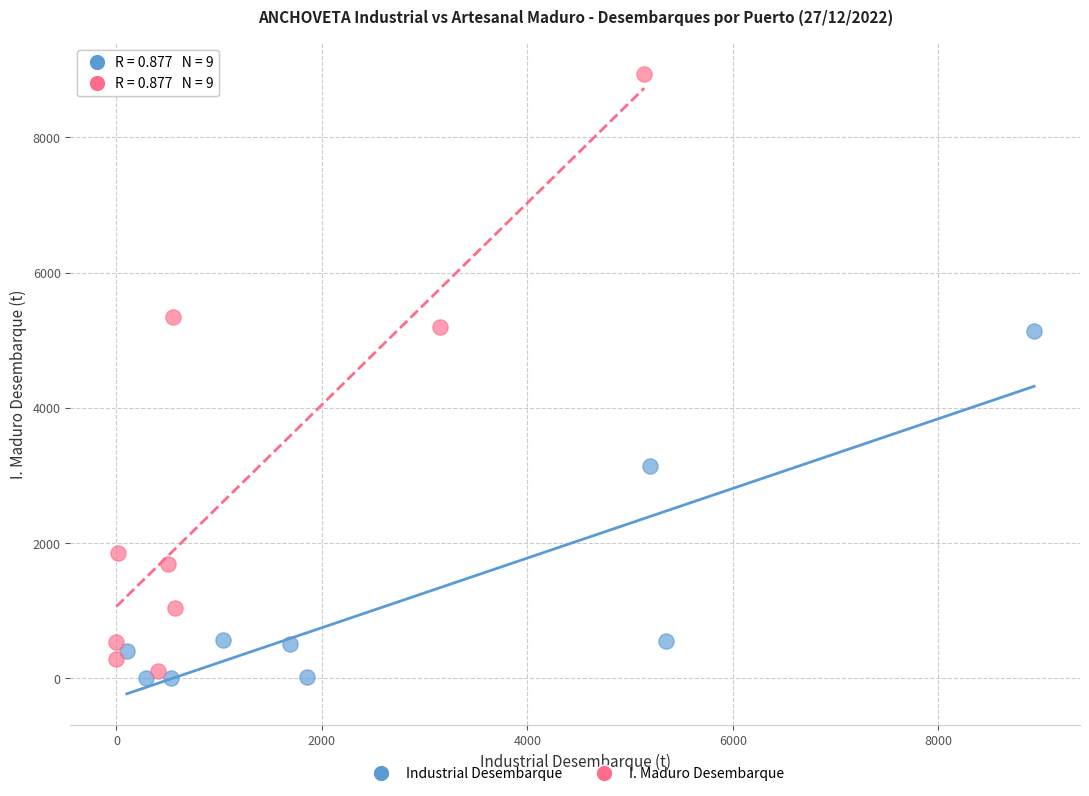

Which series contains the highest Y value?

I. Maduro Desembarque